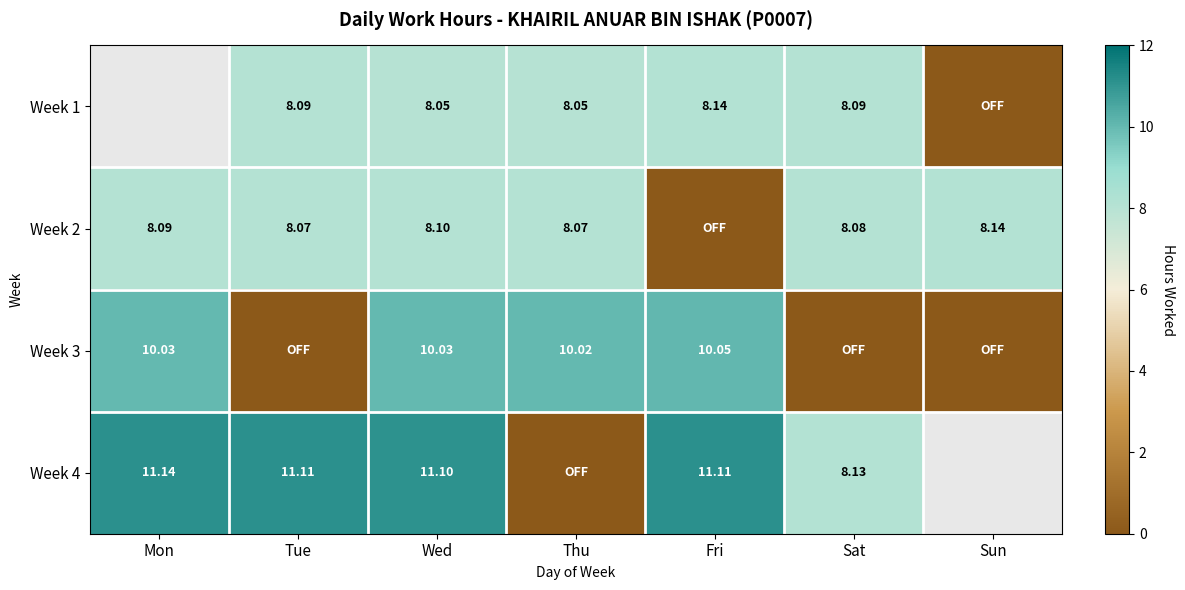

Is the value of Week 1 at Tue greater than the value of Week 3 at Mon?

No